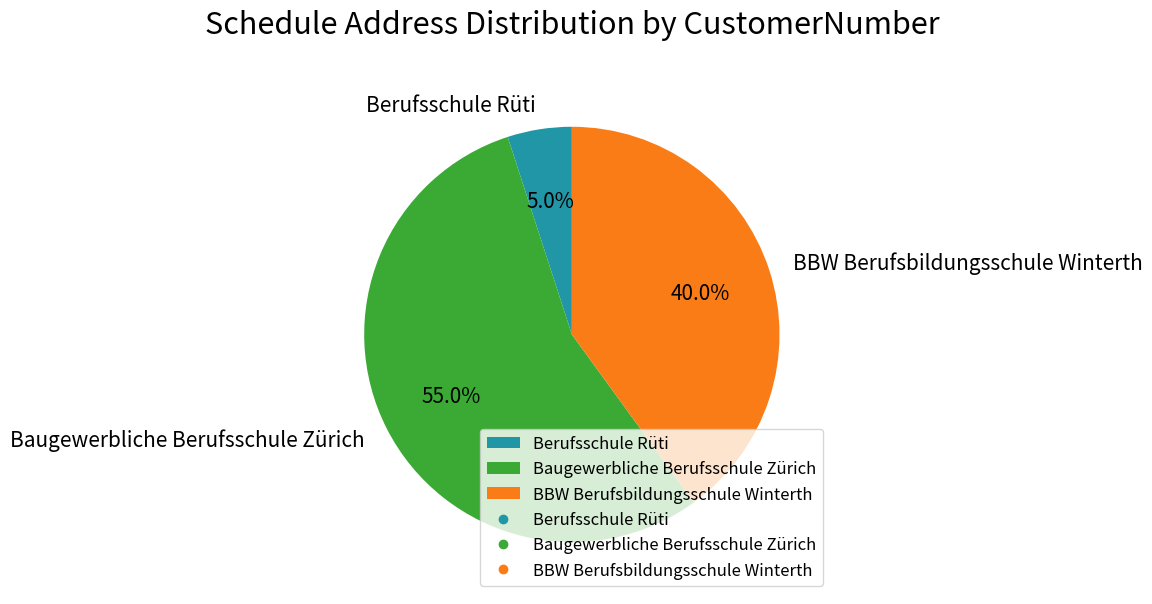

Is there any slice that represents more than half of the pie?

Yes